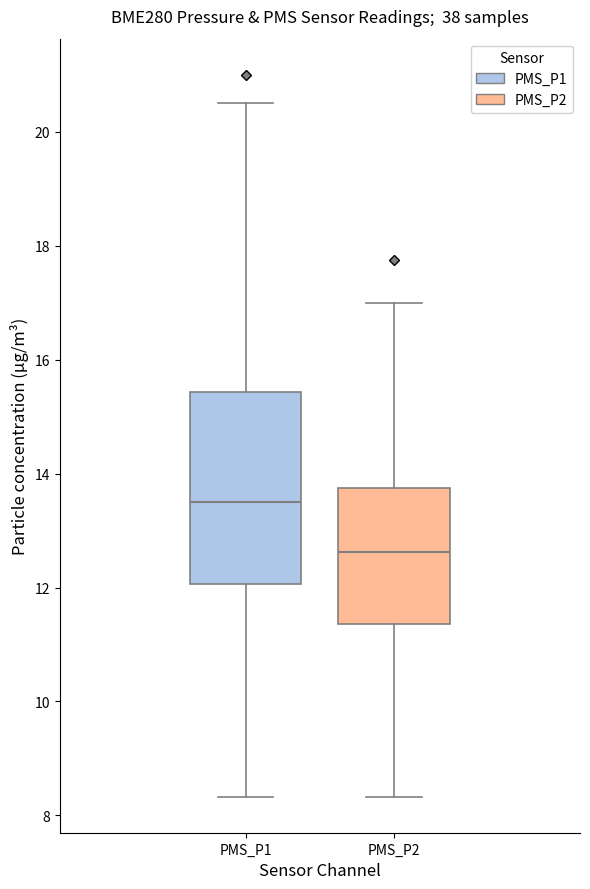

Where is the lower edge of the box for PMS_P2 on the y-axis? The values are not printed on the chart, so give them approximately, as read against the axis.

11.4